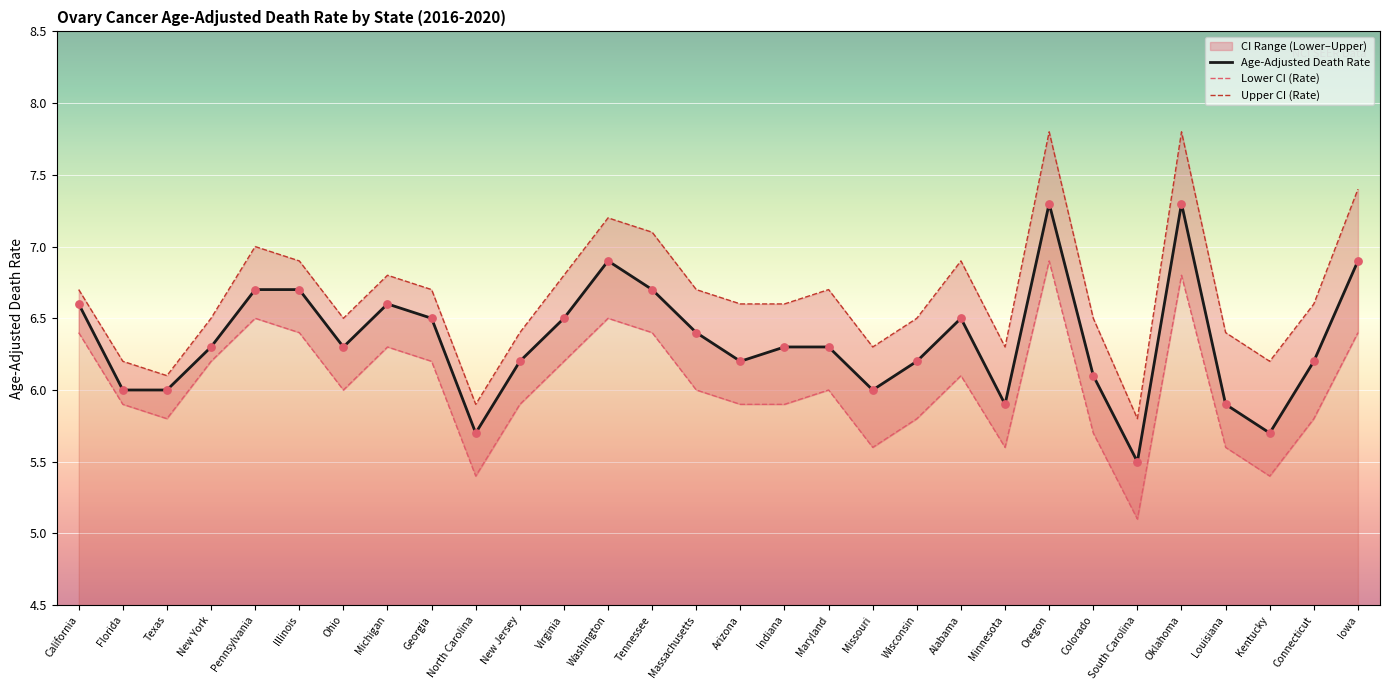

Which series reaches the minimum Y coordinate?

Lower CI (Rate)